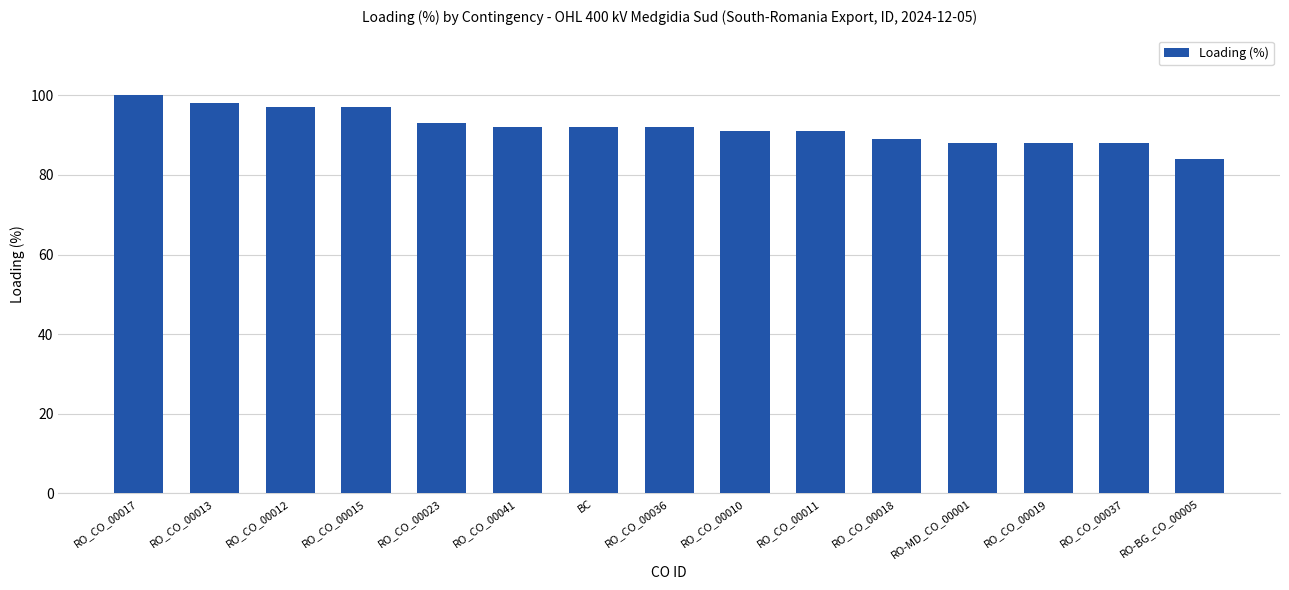

Which has a higher value, RO_CO_00023 or RO_CO_00011?

RO_CO_00023